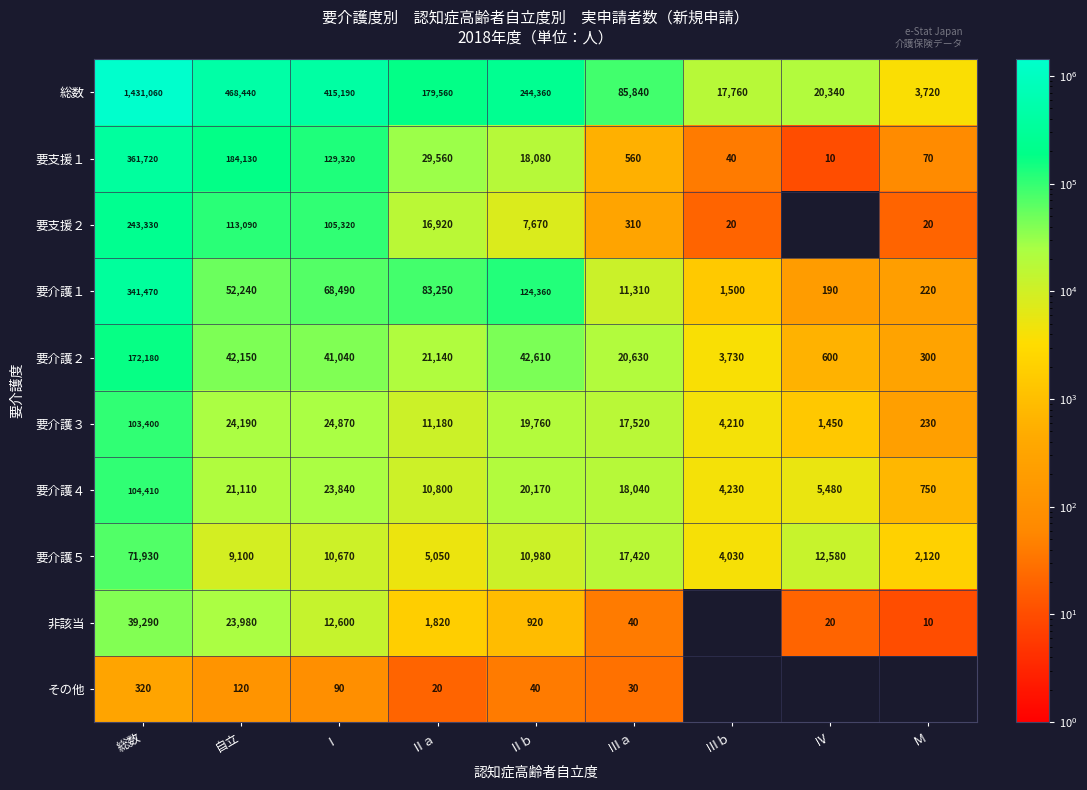

What is the total value across all series at Ⅰ?

831430